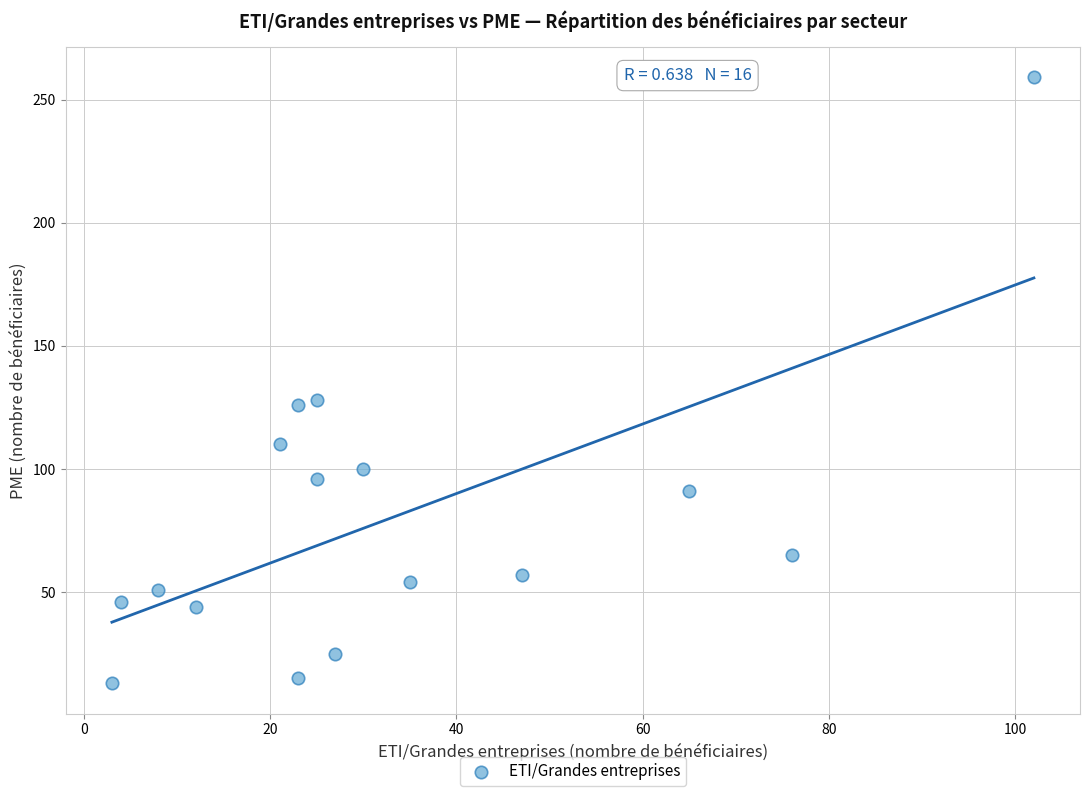

What is the range of Y values (max minus min)?

246